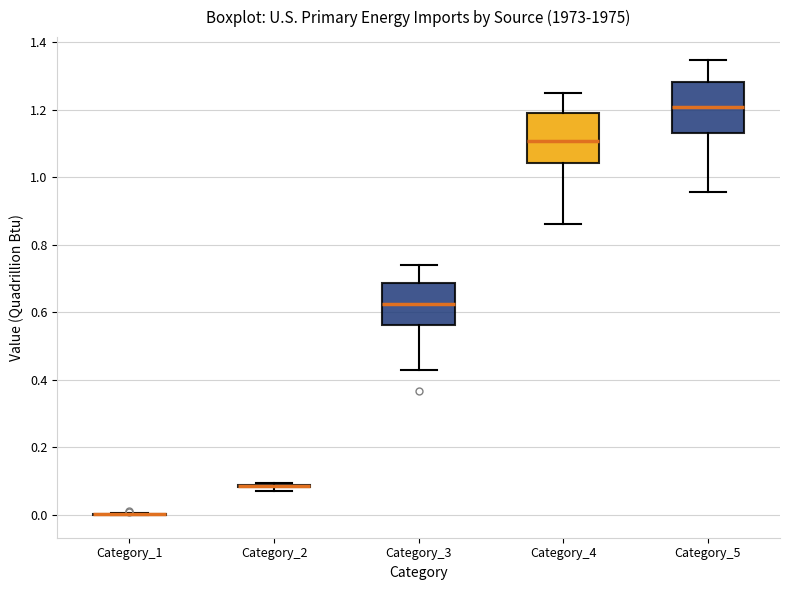

Reading left to right, transcribe this box plot: for each box, give where its median line is, the range the box spans, and where its two whiskers end, as read against the y-axis. The values are not printed on the chart, so give them approximately, as read against the axis.

Category_1: box collapsed to a line at 0.00, whiskers 0.00 to 0.00
Category_2: box collapsed to a line at 0.08, whiskers 0.08 to 0.10
Category_3: median 0.62, box 0.56 to 0.68, whiskers 0.44 to 0.74
Category_4: median 1.10, box 1.04 to 1.20, whiskers 0.86 to 1.24
Category_5: median 1.20, box 1.12 to 1.28, whiskers 0.96 to 1.34